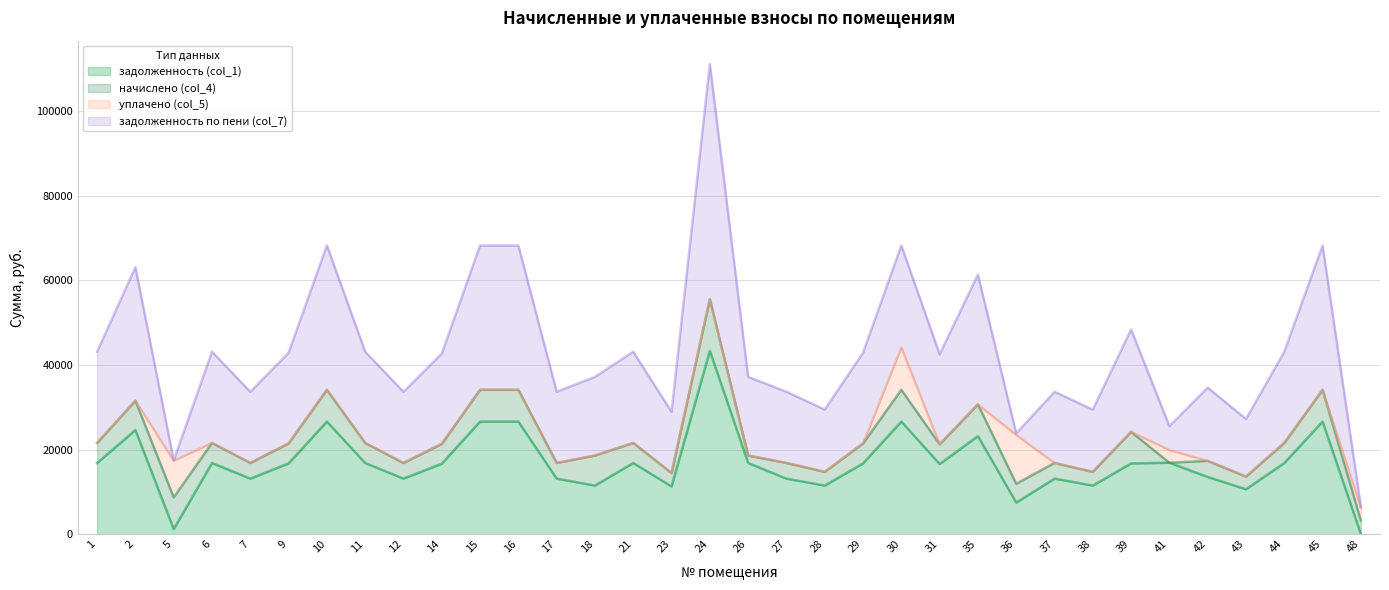

Which series has the largest total across all categories?

задолженность по пени (col_7)